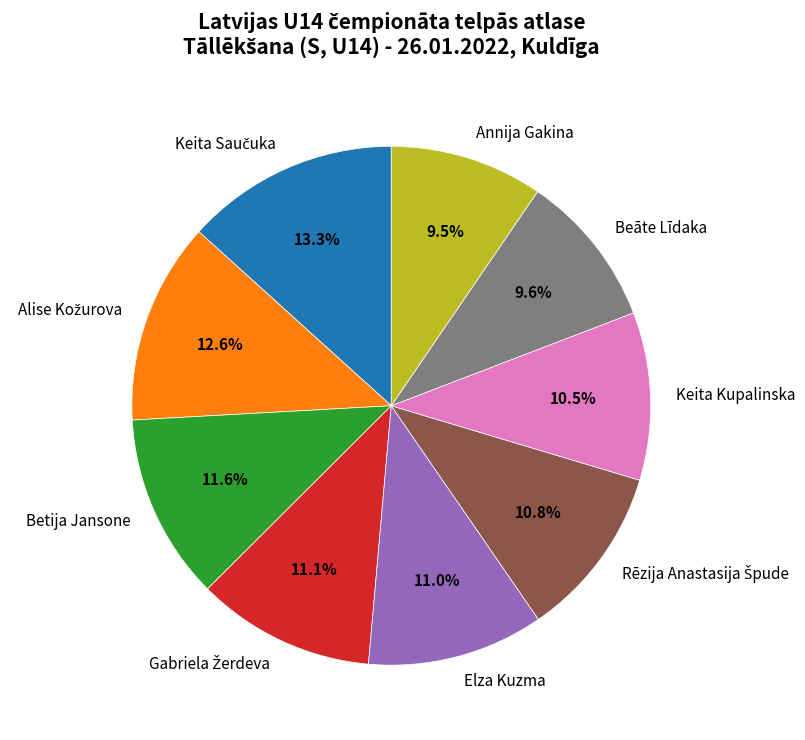

Does Elza Kuzma account for over 50% of the chart?

No